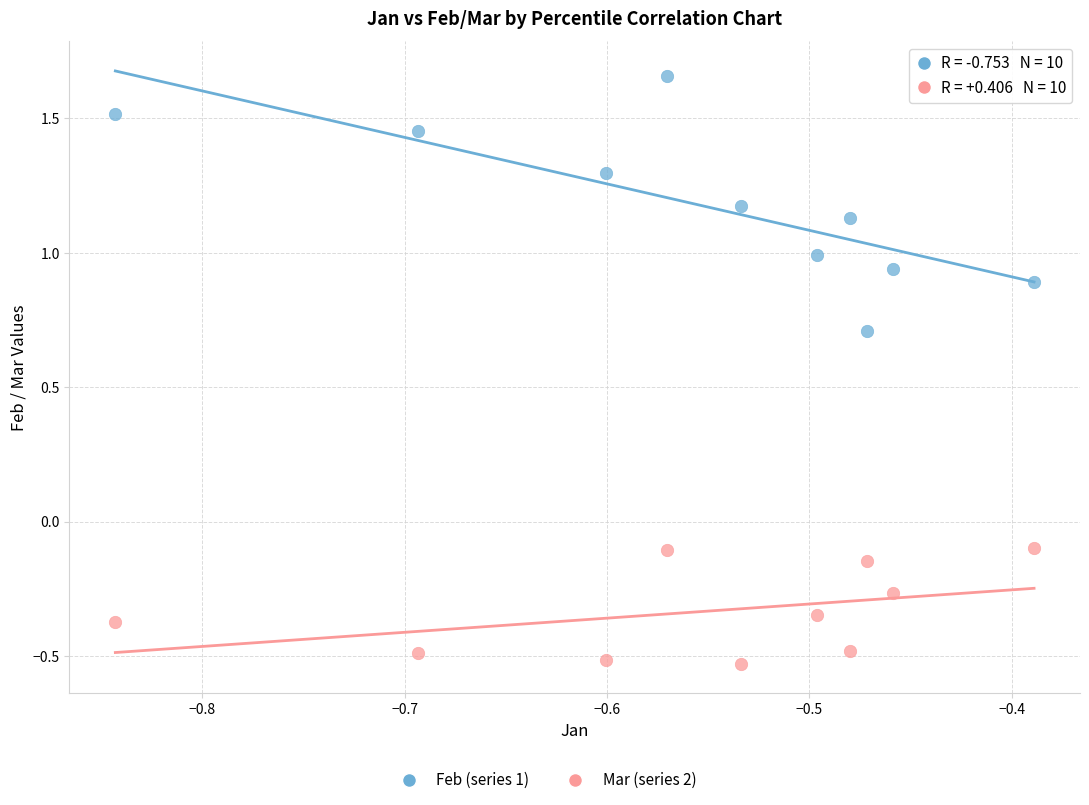

Which series reaches the minimum Y coordinate?

Mar (series 2)